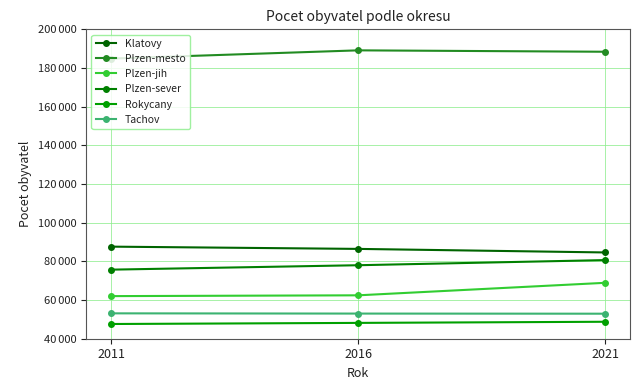

Is this an area chart (filled region under the line)?

No